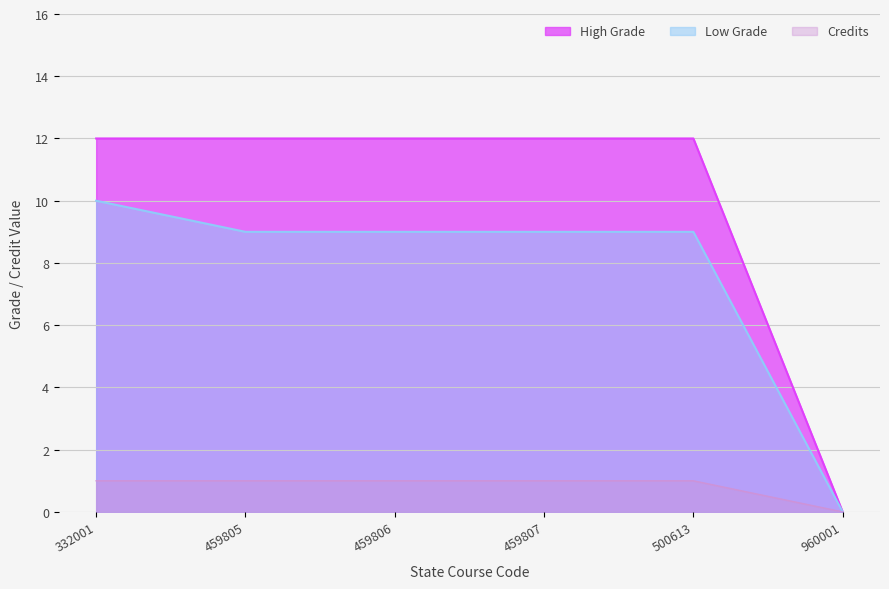

Which category has the highest value in the High Grade series?

332001